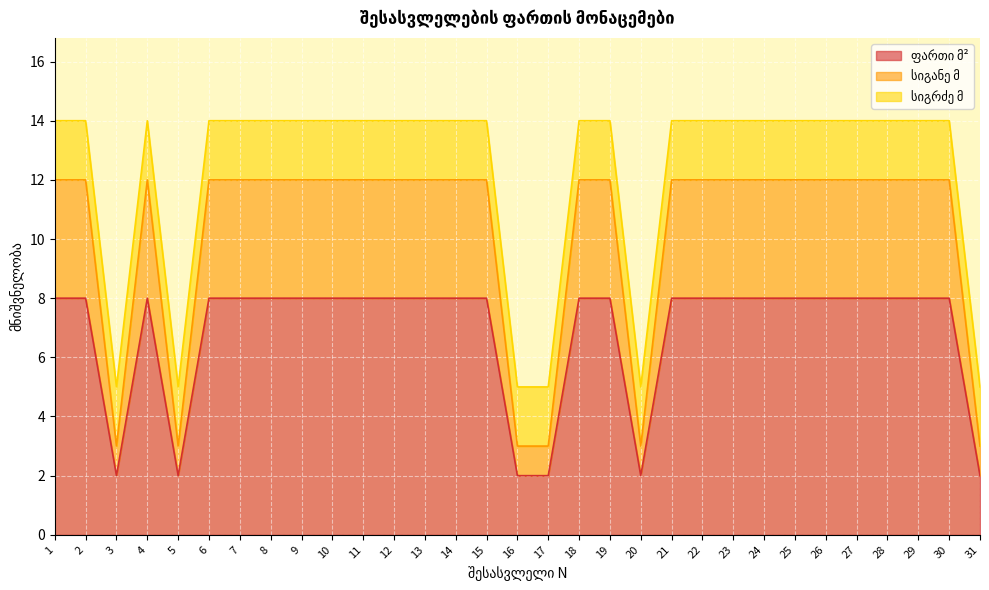

Count the number of categories in the chart.

31